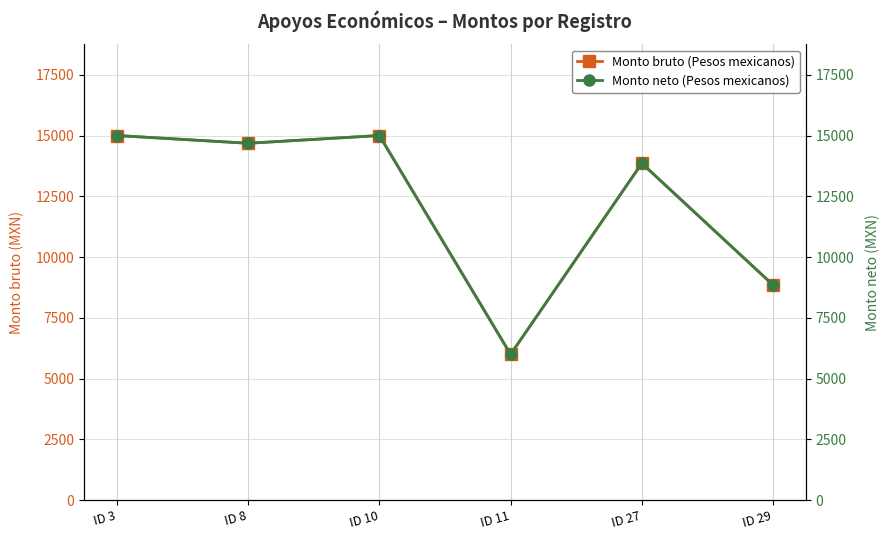

Where is the first local minimum for Monto bruto (Pesos mexicanos)?

ID 8